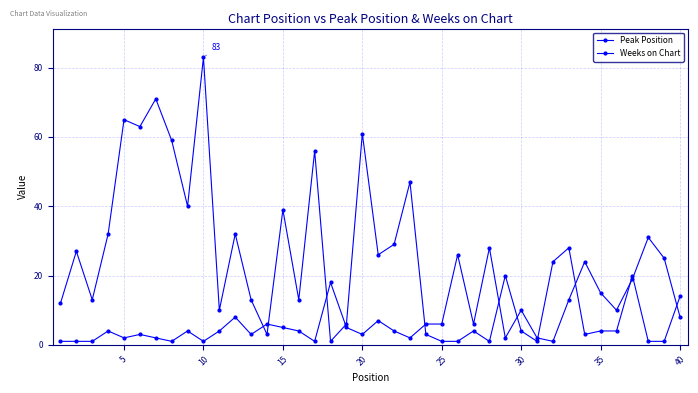

Does the chart display data point markers on the line(s)?

Yes